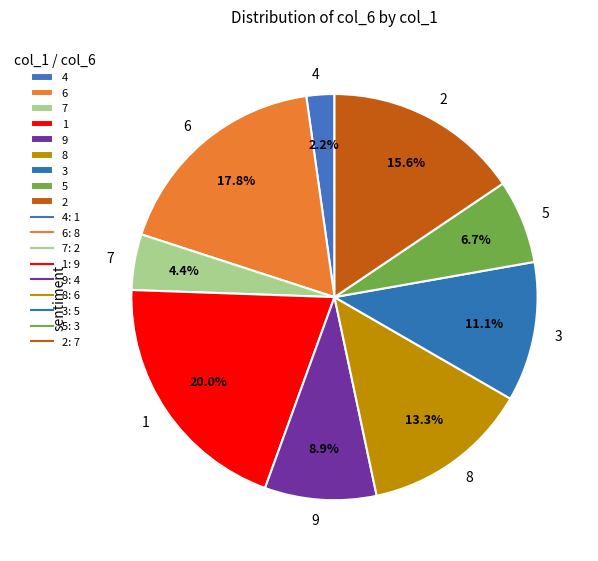

Approximately how many times larger is the value at 2 compared to 1?

0.8